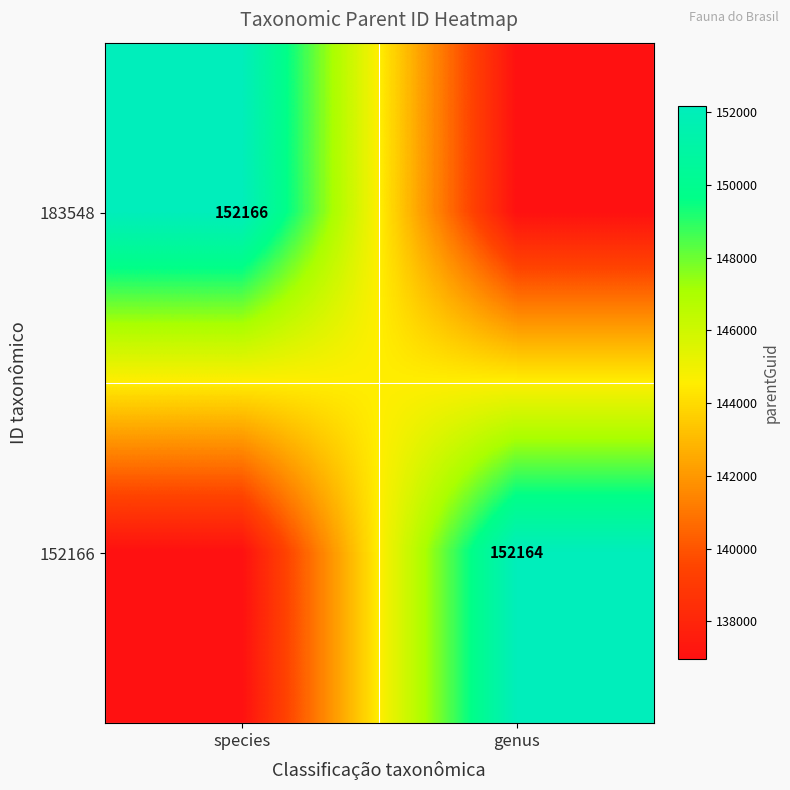

The 183548 series shows 152166.0 at species. True or false?

True